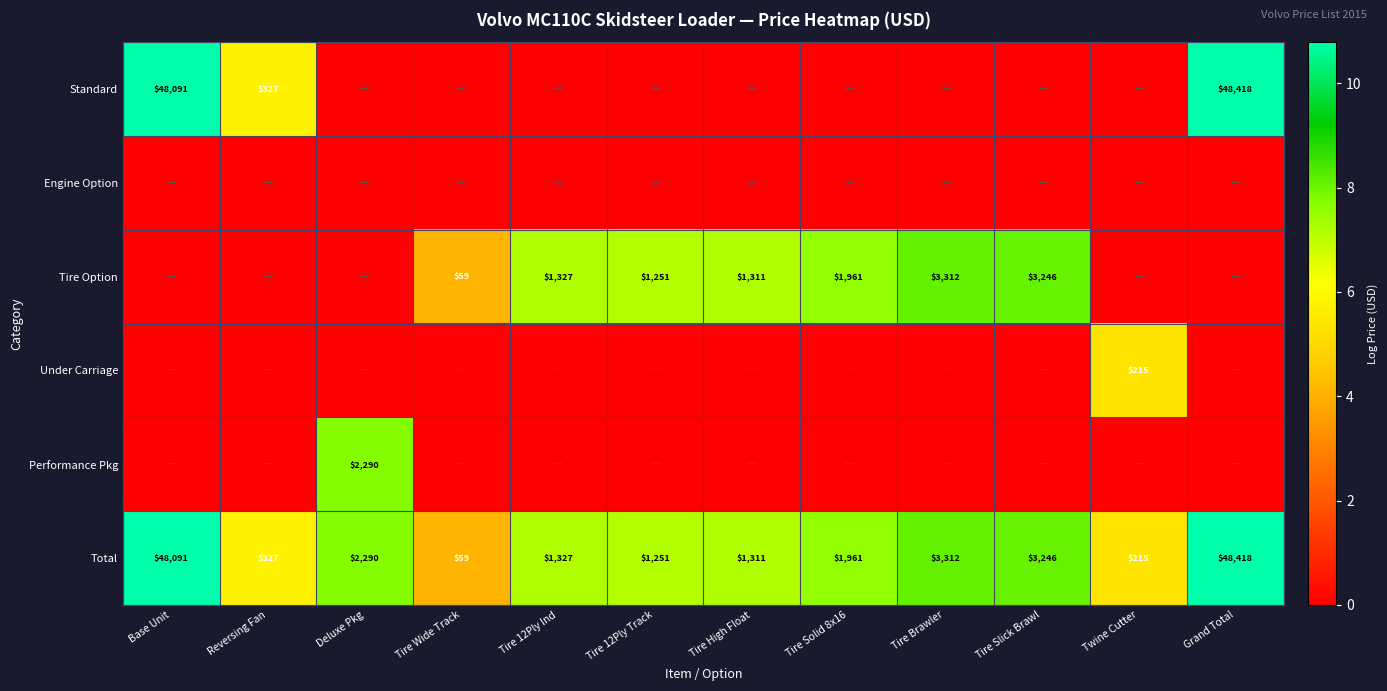

How many categories are shown in the chart?

12